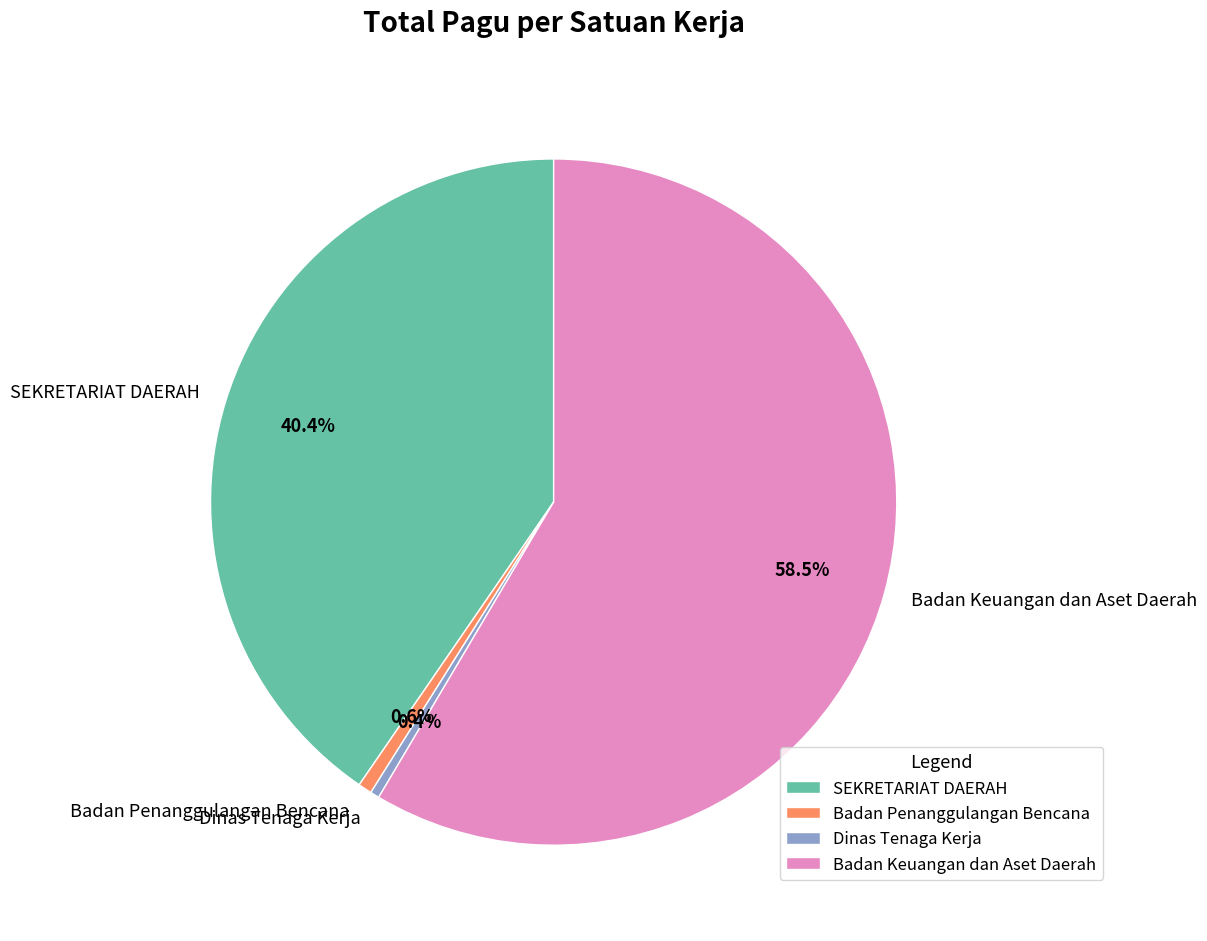

To the nearest percent, what is the difference between the largest and smallest slice percentages?

58%